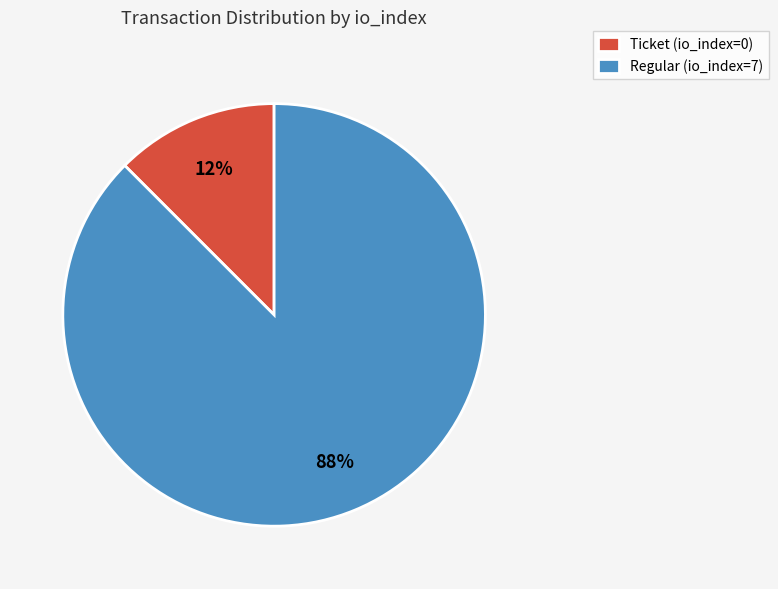

Is there a majority slice in this chart?

Yes